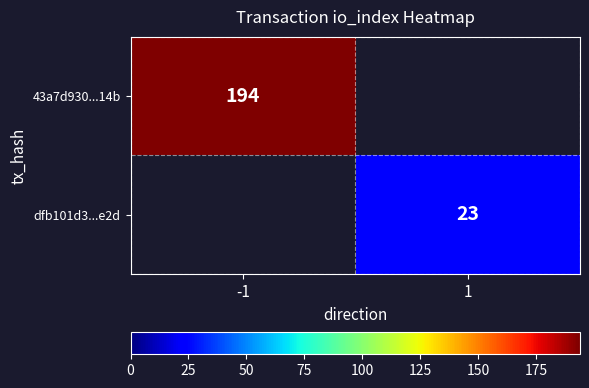

True or false: dfb101d3...e2d has a value of 34 at 1.

False